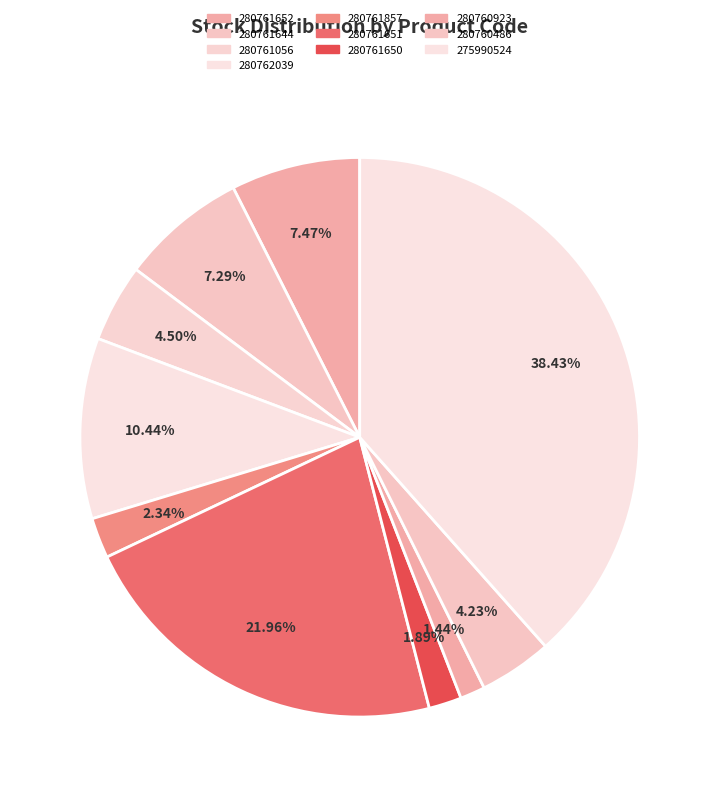

Approximately how many times larger is the value at 275990524 compared to 280762039?

3.7